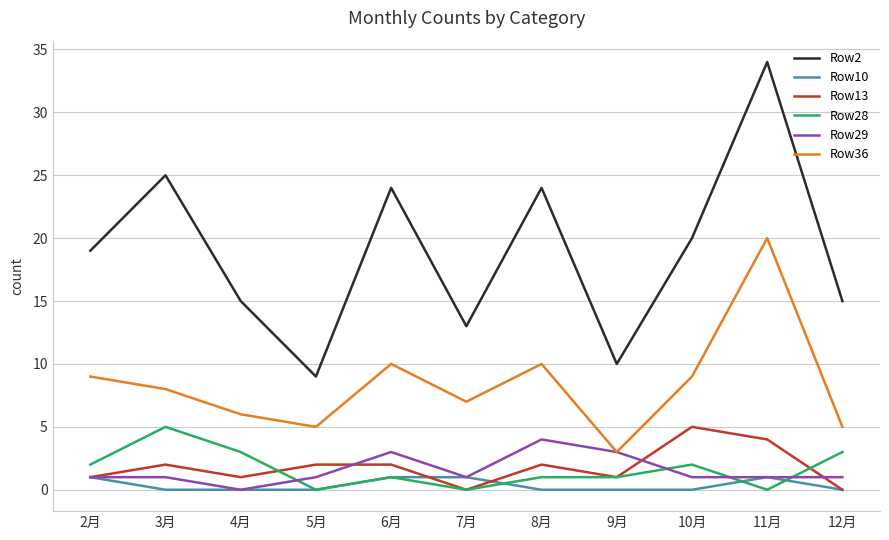

What is the difference between the maximum and minimum values in the Row13 series?

5